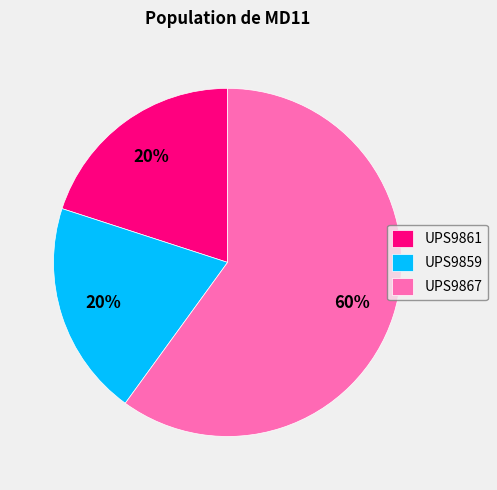

How many slices are in this pie chart?

3